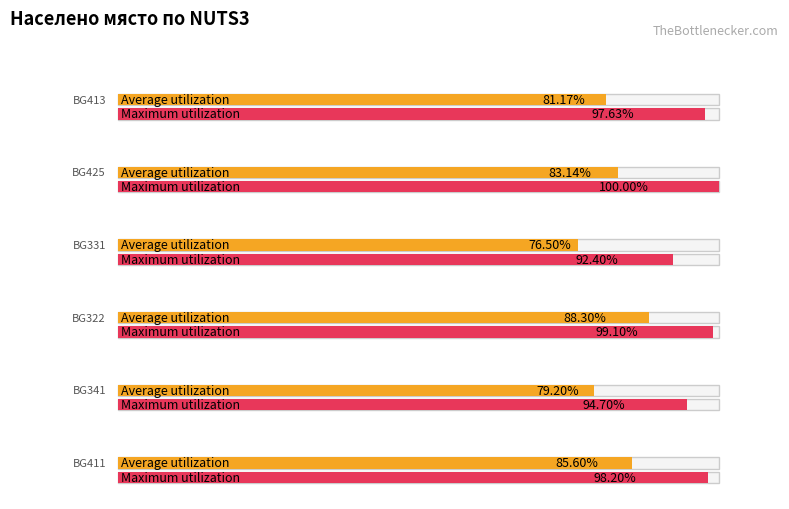

Which category has the lowest value across all series?

BG331